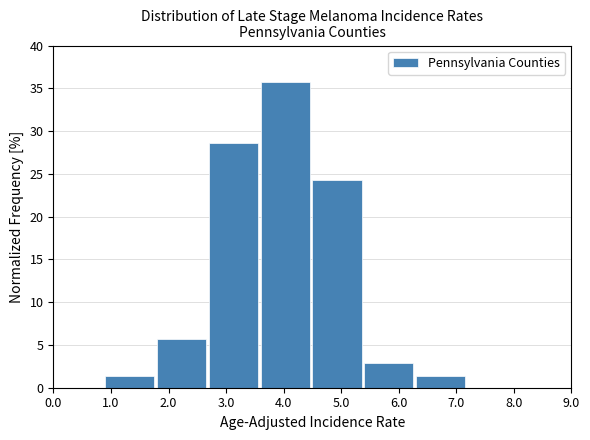

Reading left to right, list every bar in this chart as the range it spans on the x-axis followed by its height. The values are not printed on the chart, so give them approximately, as read against the axis.

0.0 to 0.9: 0
0.9 to 1.8: 1.5
1.8 to 2.7: 5.5
2.7 to 3.6: 28.5
3.6 to 4.5: 35.5
4.5 to 5.4: 24.5
5.4 to 6.3: 3.0
6.3 to 7.2: 1.5
7.2 to 8.1: 0
8.1 to 9.0: 0